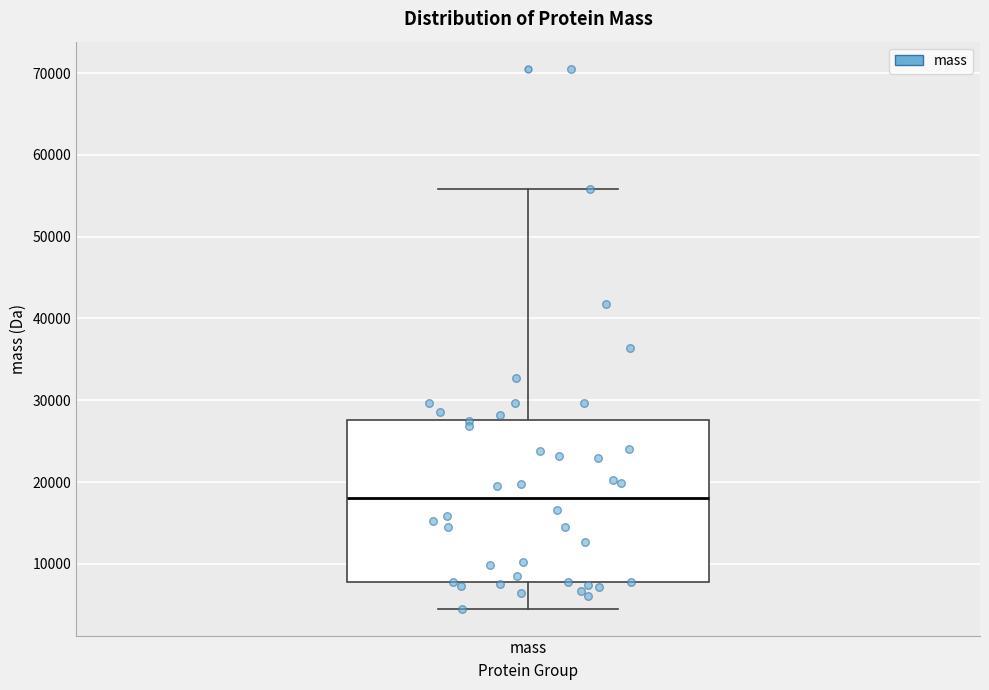

Read this box plot against the y-axis: the position of the median line, the range covered by the box, and the ends of both whiskers. The values are not printed on the chart, so give them approximately, as read against the axis.

median 18000, box 8000 to 28000, whiskers 5000 to 56000